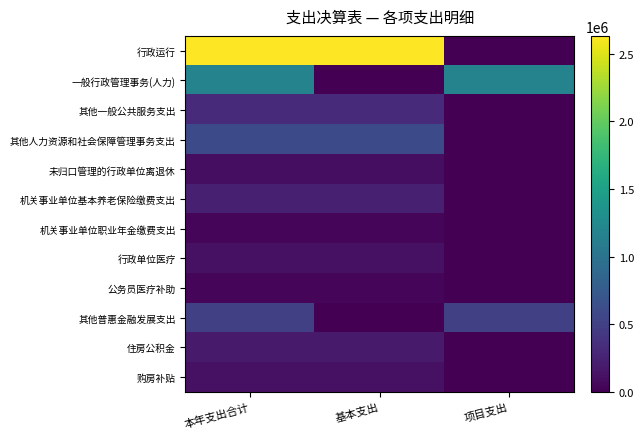

Which has a higher value, 项目支出 or 本年支出合计?

本年支出合计